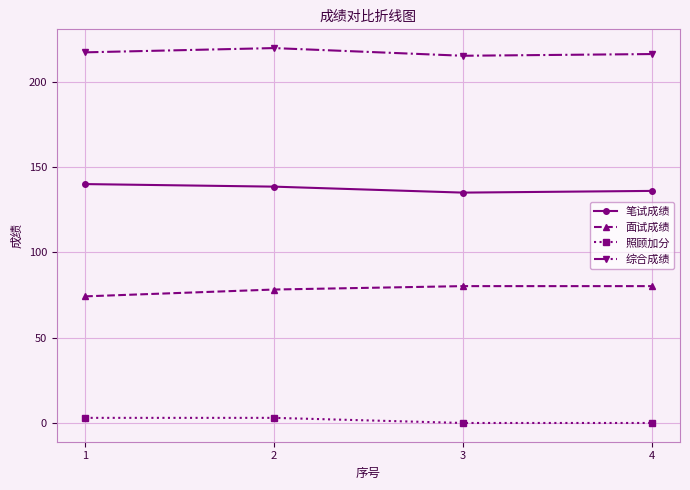

What is the average value of the 笔试成绩 series?

137.4